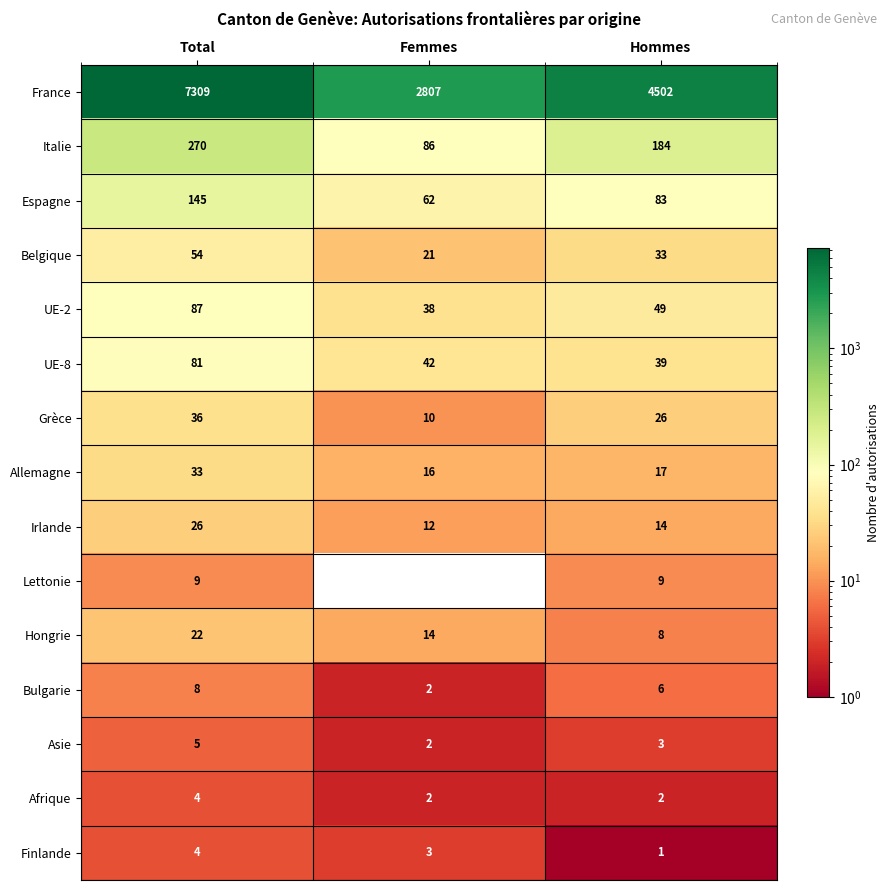

At Hommes, list the series in order from smallest to largest.

Finlande, Afrique, Asie, Bulgarie, Hongrie, Lettonie, Irlande, Allemagne, Grèce, Belgique, UE-8, UE-2, Espagne, Italie, France